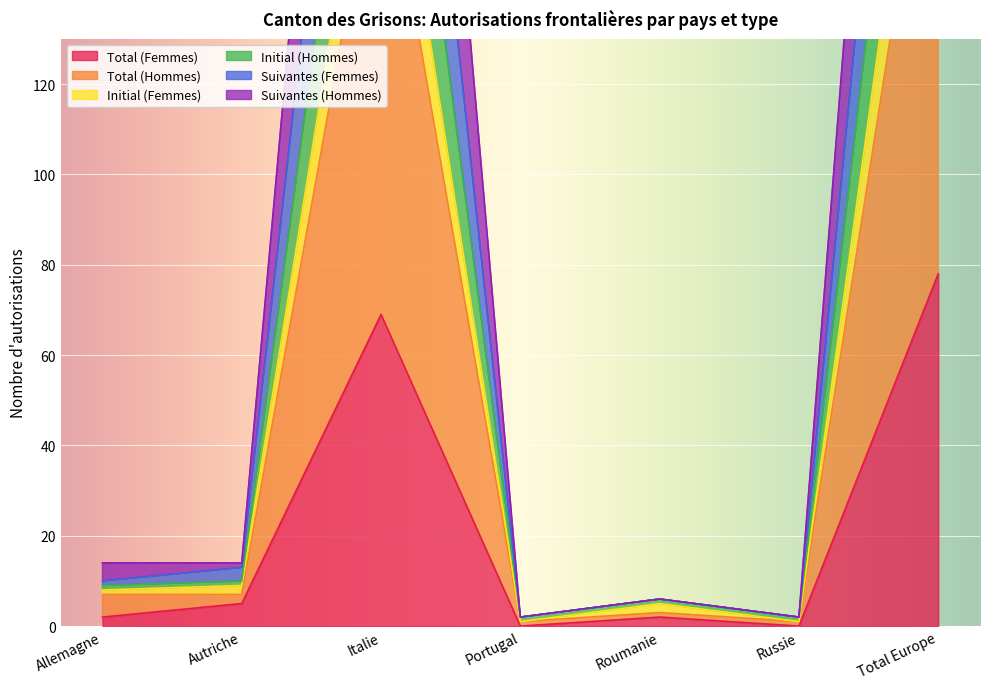

The value of Total (Femmes) at Portugal is 36. True or false?

False